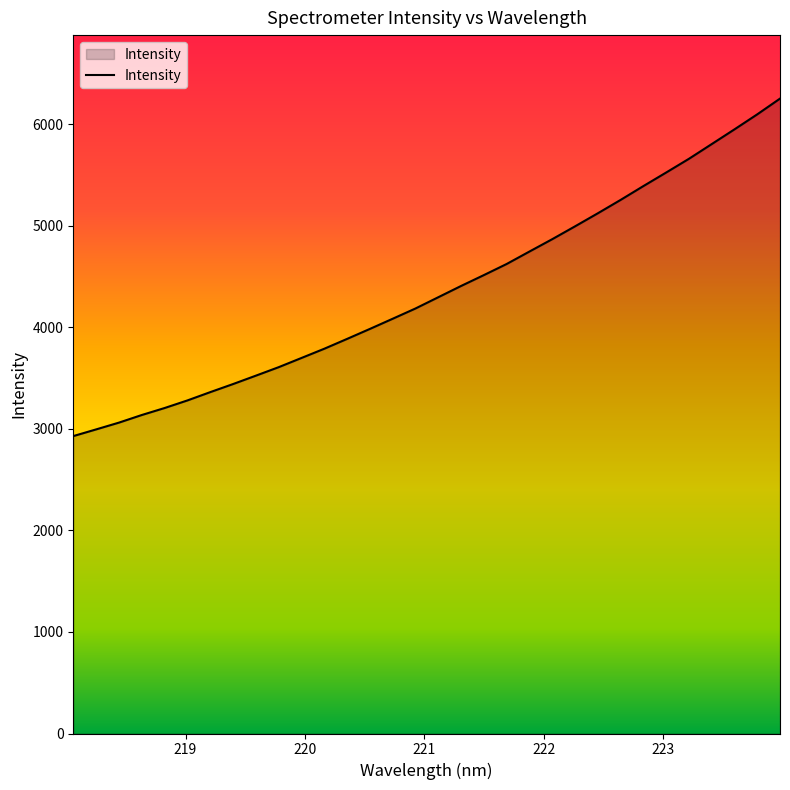

What is the difference between the maximum and minimum values?

3324.9